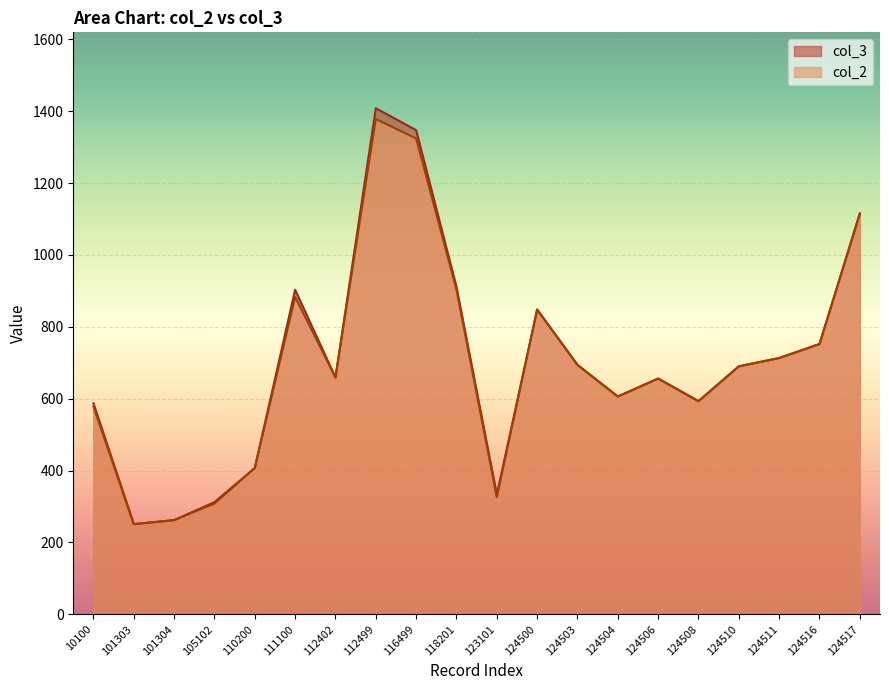

True or false: col_2 has a value of 308 at 105102.

True